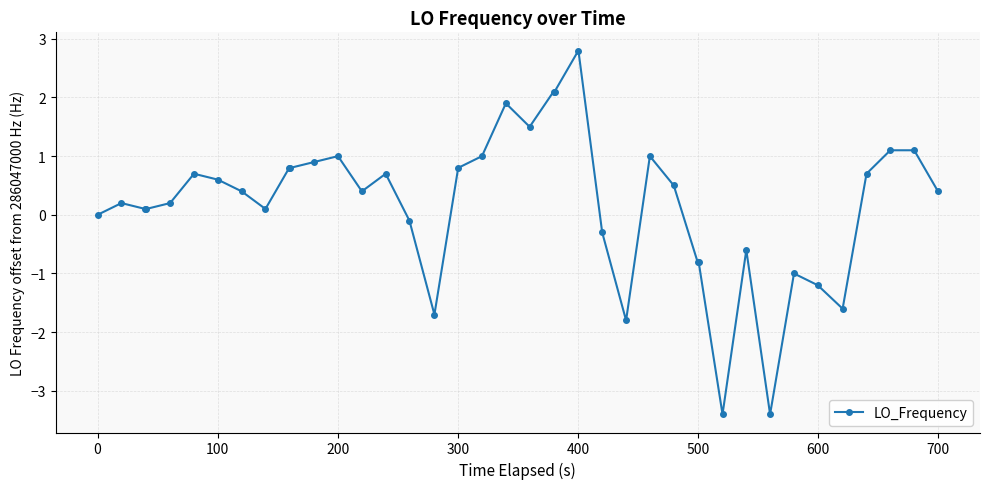

What is the greatest value displayed?

2.8